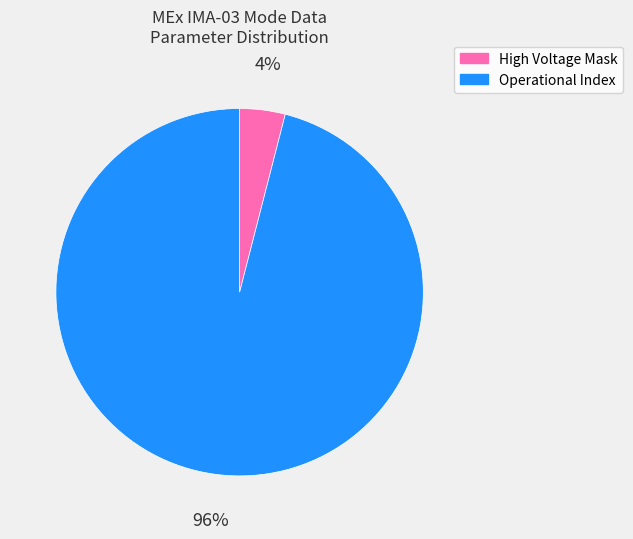

To the nearest percent, what is the average slice percentage?

50%